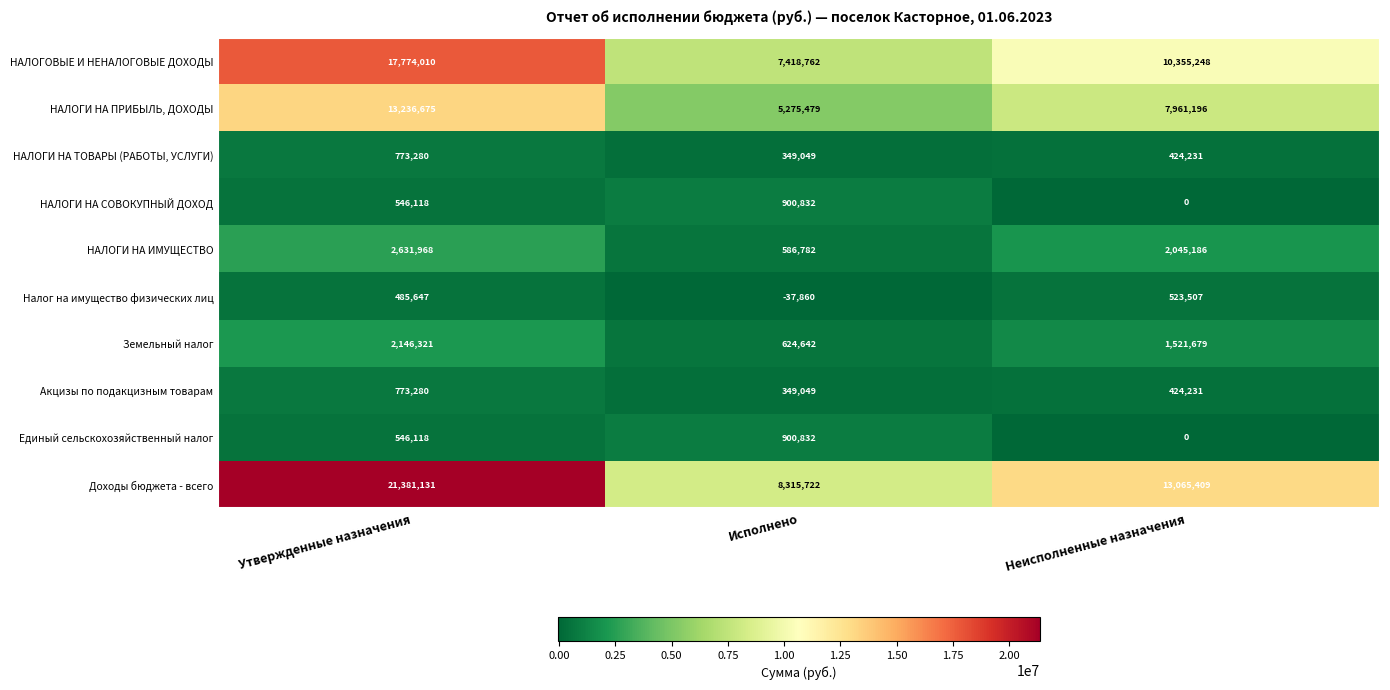

What is the sum of all Акцизы по подакцизным товарам values?

1546560